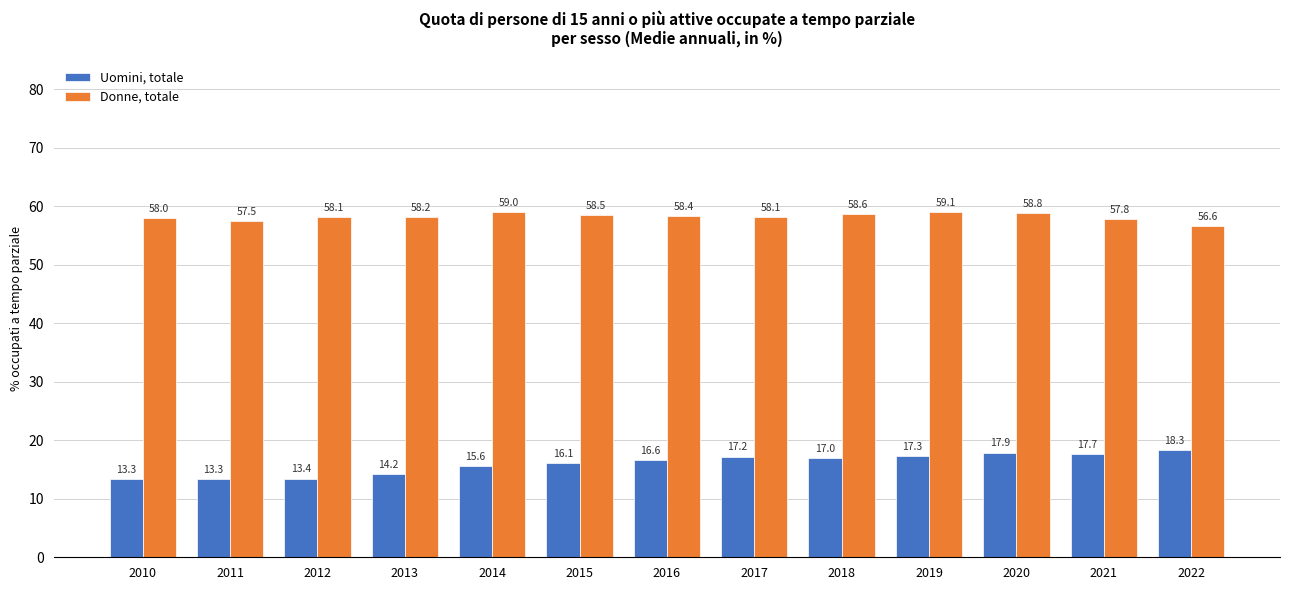

What are all the series names shown in the legend?

Uomini, totale, Donne, totale